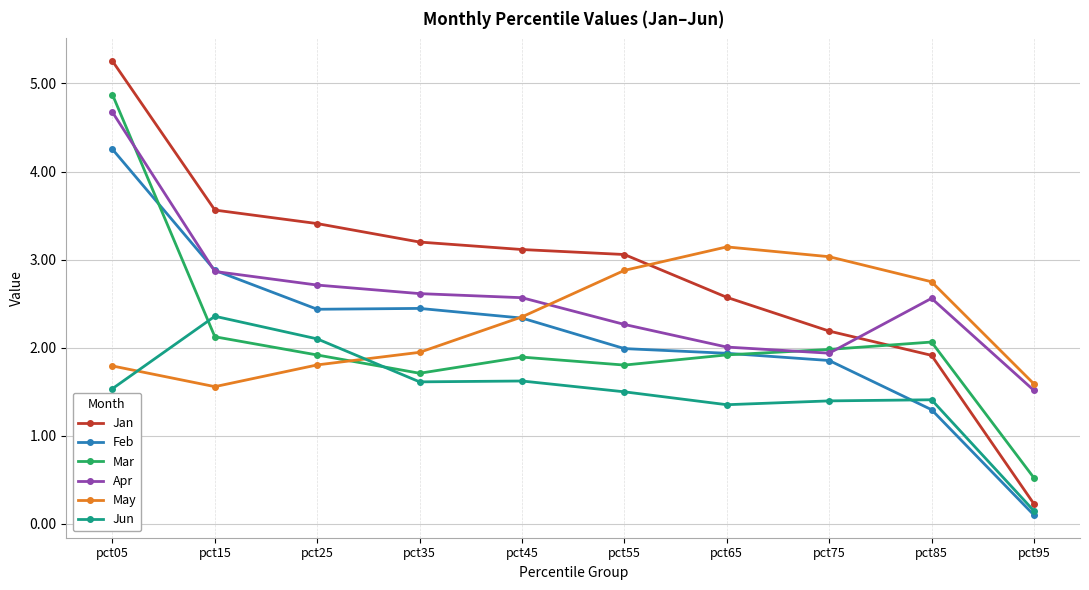

How many lines are shown in the chart?

6